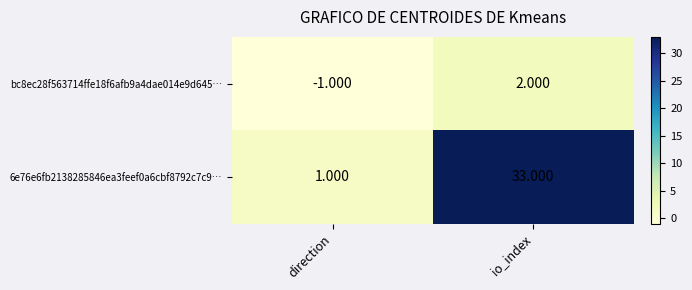

Rank the categories by 6e76e6fb2138285846ea3feef0a6cbf8792c7c9… value from lowest to highest.

direction, io_index